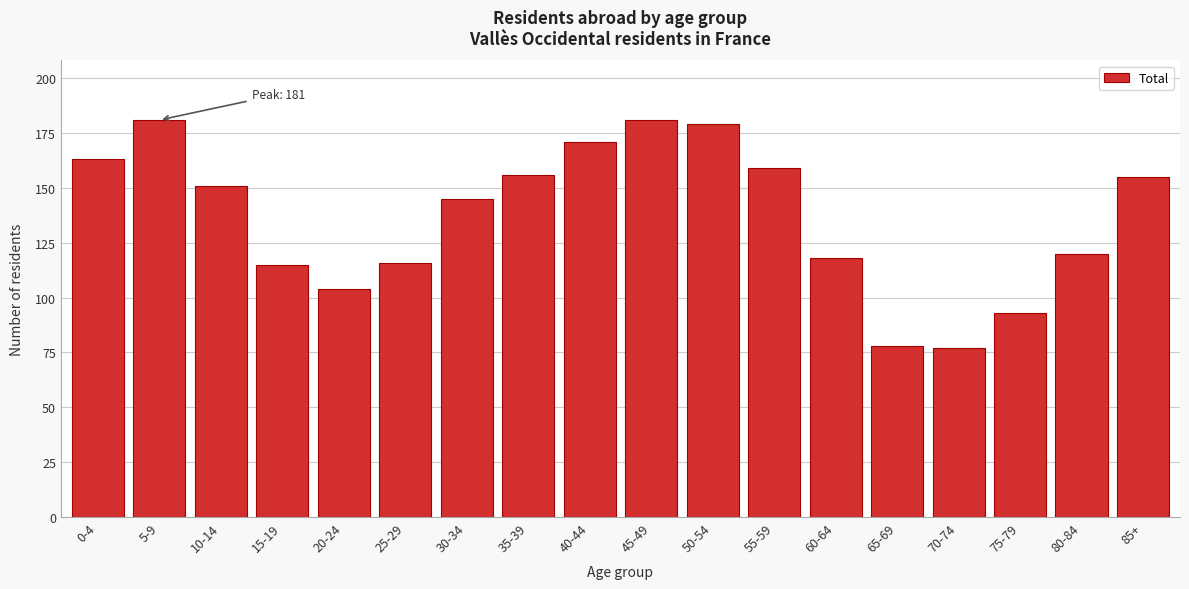

Reading right to left, transcribe all the data shown in this chart.

85+=155	80-84=120	75-79=93	70-74=77	65-69=78	60-64=118	55-59=159	50-54=179	45-49=181	40-44=171	35-39=156	30-34=145	25-29=116	20-24=104	15-19=115	10-14=151	5-9=181	0-4=163